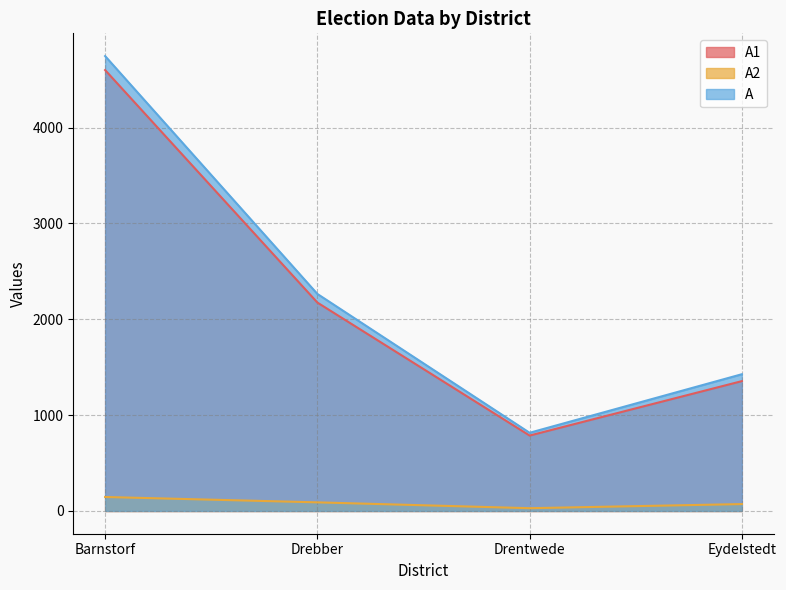

What is the label of the 1st point from the right?

Eydelstedt